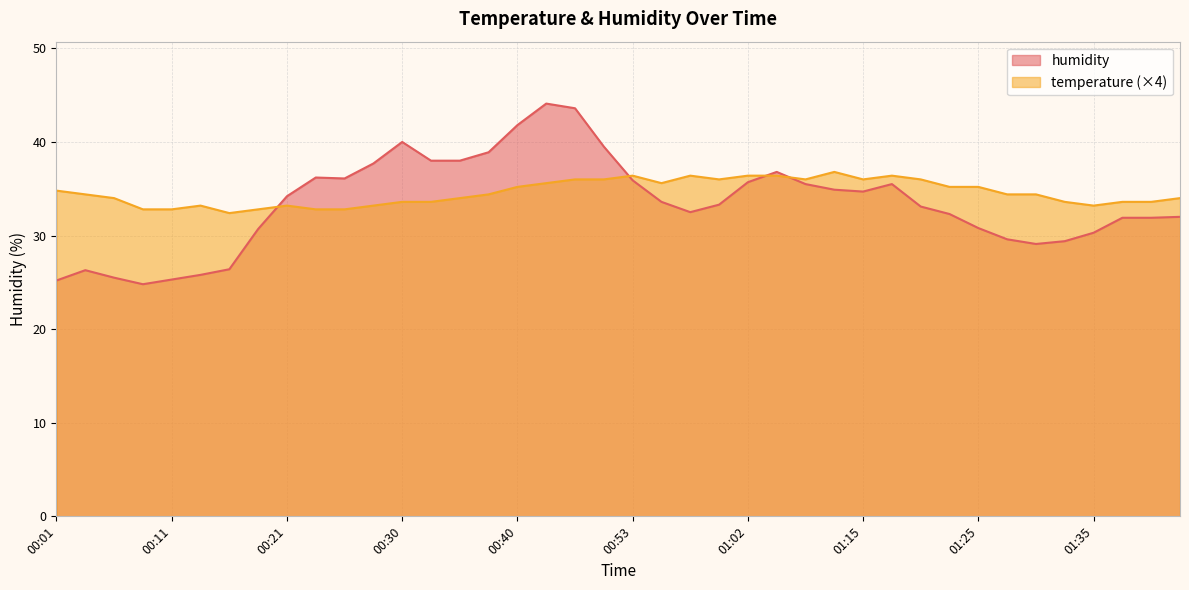

Rank the categories by humidity value from highest to lowest.

00:43, 00:45, 00:40, 00:30, 00:48, 00:38, 00:33, 00:35, 00:28, 01:05, 00:23, 00:26, 00:53, 01:02, 01:10, 01:17, 01:12, 01:15, 00:21, 00:55, 01:00, 01:20, 00:57, 01:22, 01:42, 01:37, 01:39, 01:25, 00:18, 01:35, 01:27, 01:32, 01:30, 00:16, 00:03, 00:13, 00:06, 00:11, 00:01, 00:08